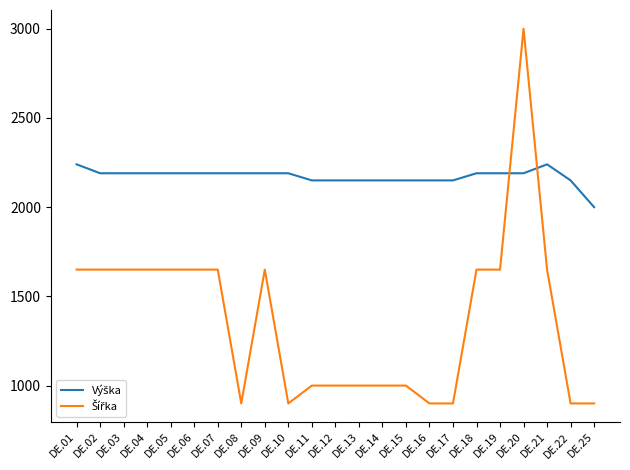

What is the spread (max minus min) of values at DE.20?

810